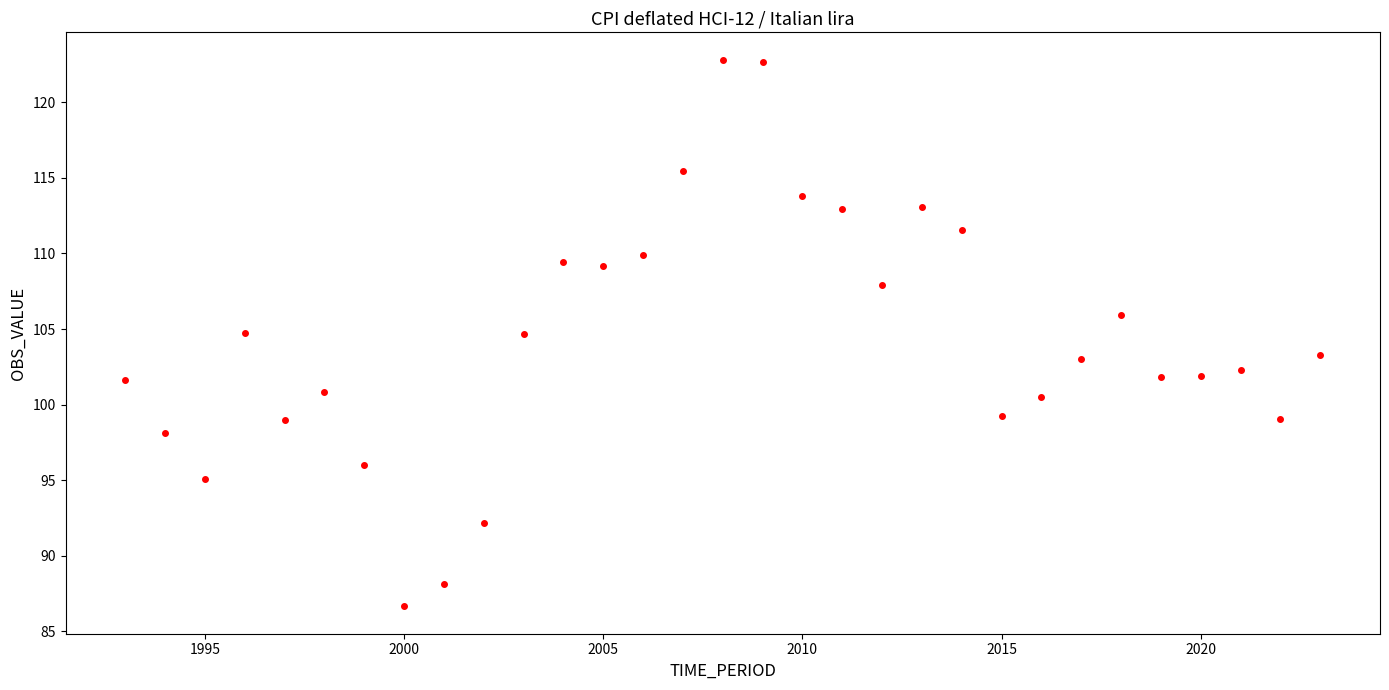

What is the range of X values (max minus min)?

30.0